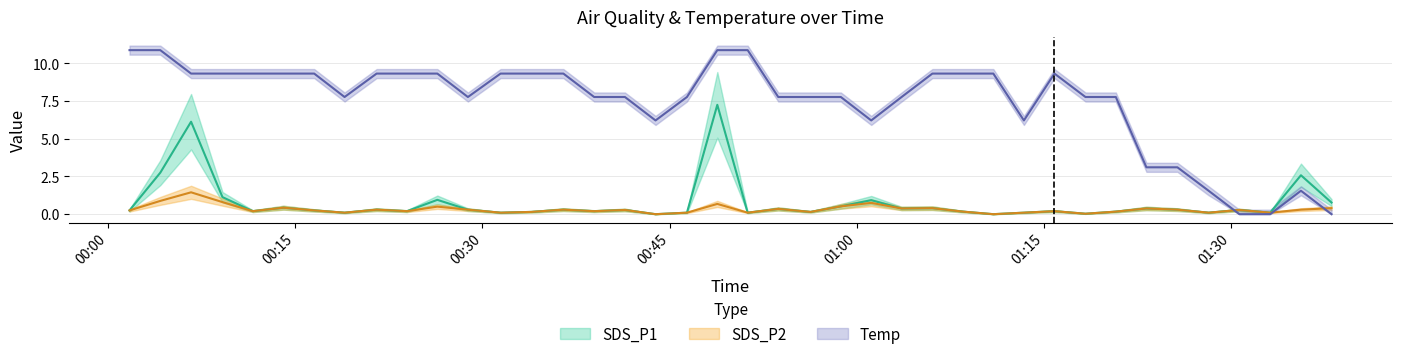

What position from the left is 2023/03/17 01:08:30?

28